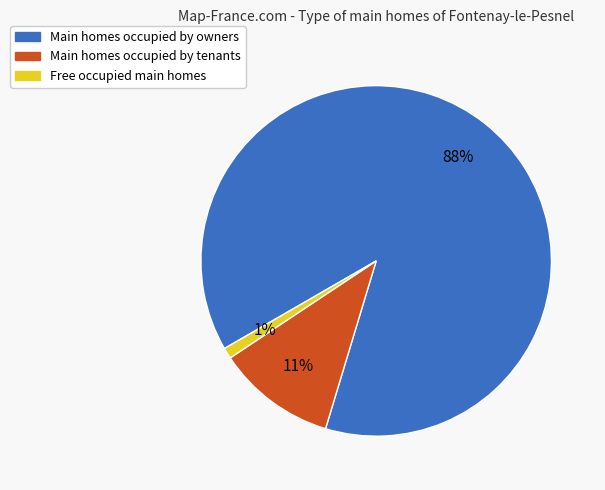

To the nearest percent, what is the difference between the largest and smallest slice percentages?

87%